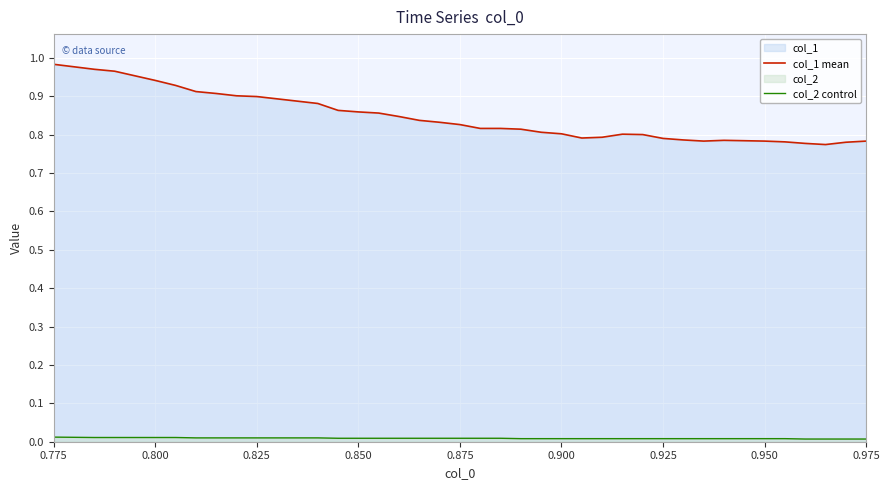

Which series has the largest total across all categories?

col_1 mean